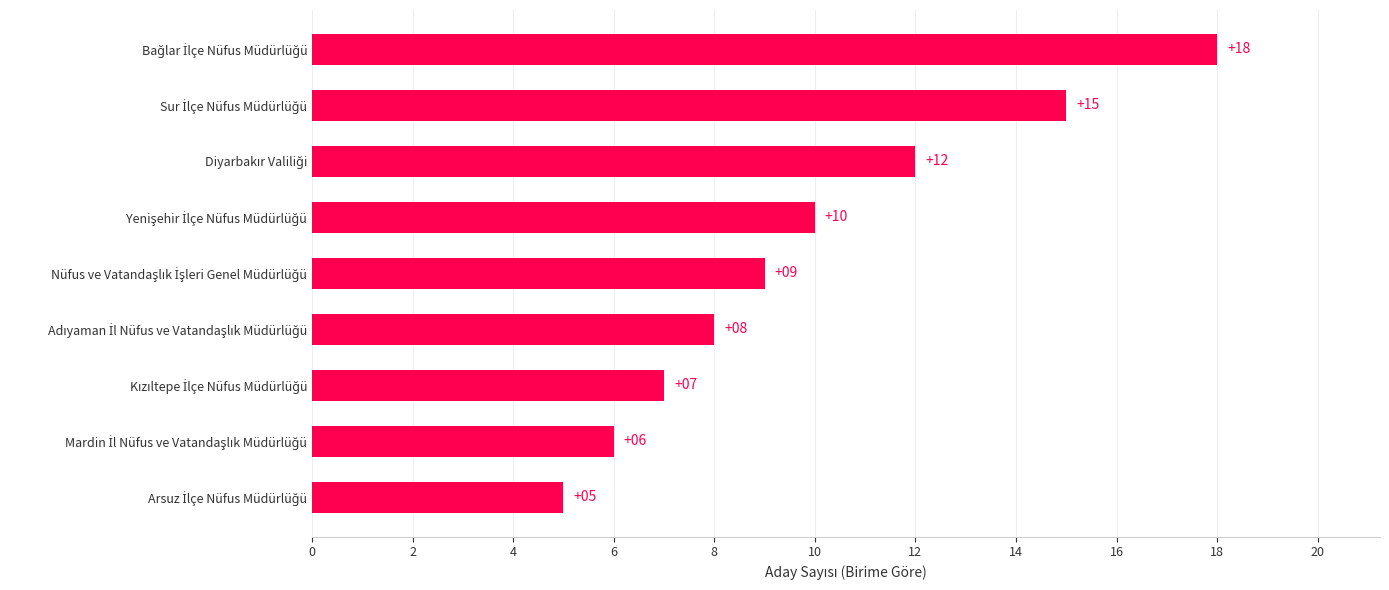

What is the smallest value displayed?

5